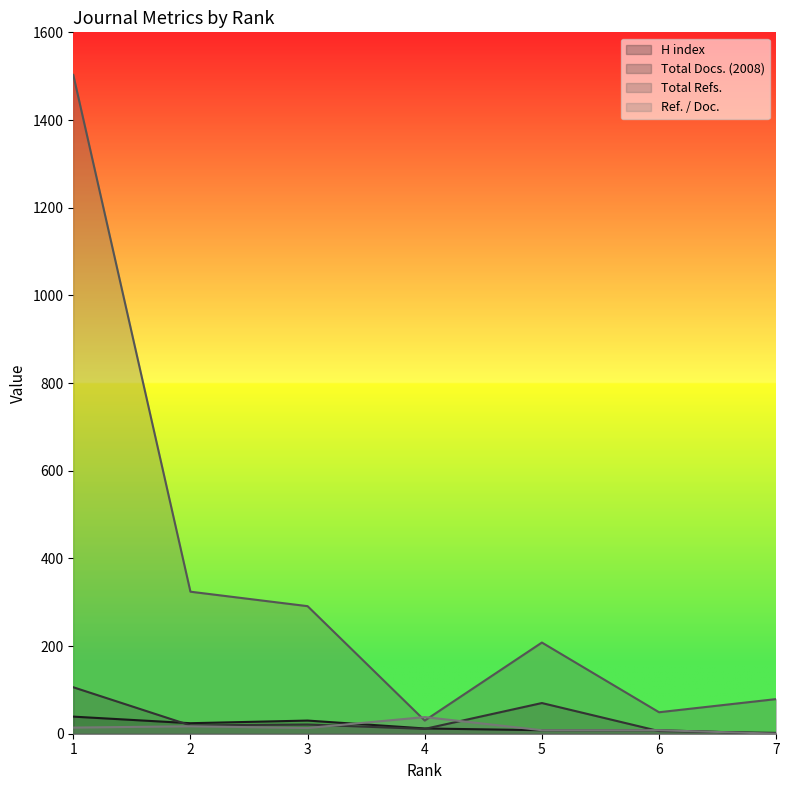

Reading left to right, list all the values displayed in this chart.

H index: 7=0	6=8	5=8	4=12	3=30	2=24	1=39
Total Docs. (2008): 7=2	6=6	5=70	4=11	3=21	2=19	1=106
Total Refs.: 7=79	6=49	5=208	4=30	3=291	2=324	1=1503
Ref. / Doc.: 7=0	6=8	5=8	4=38	3=13	2=17	1=14